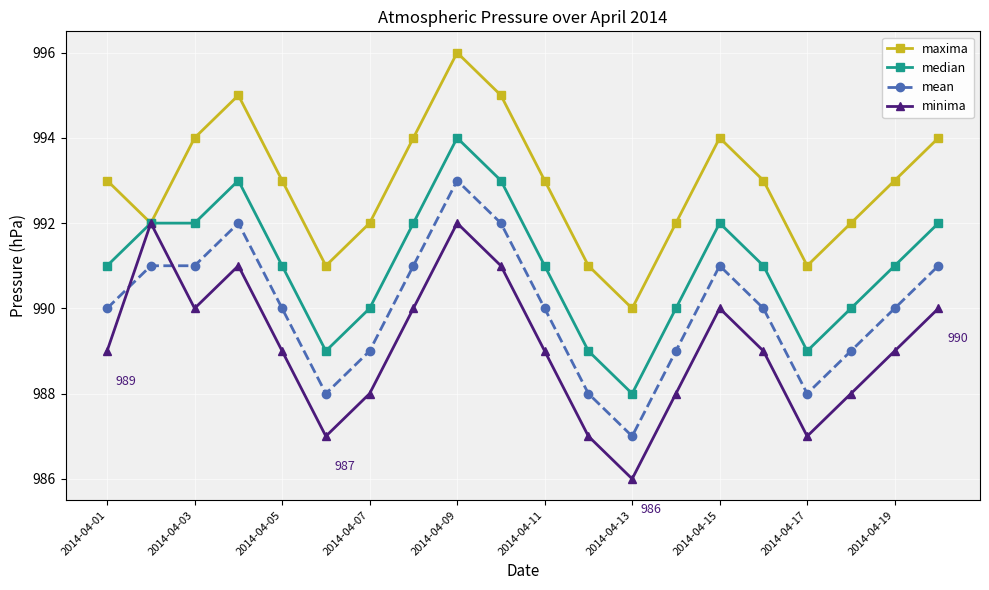

What is the greatest value displayed?

996